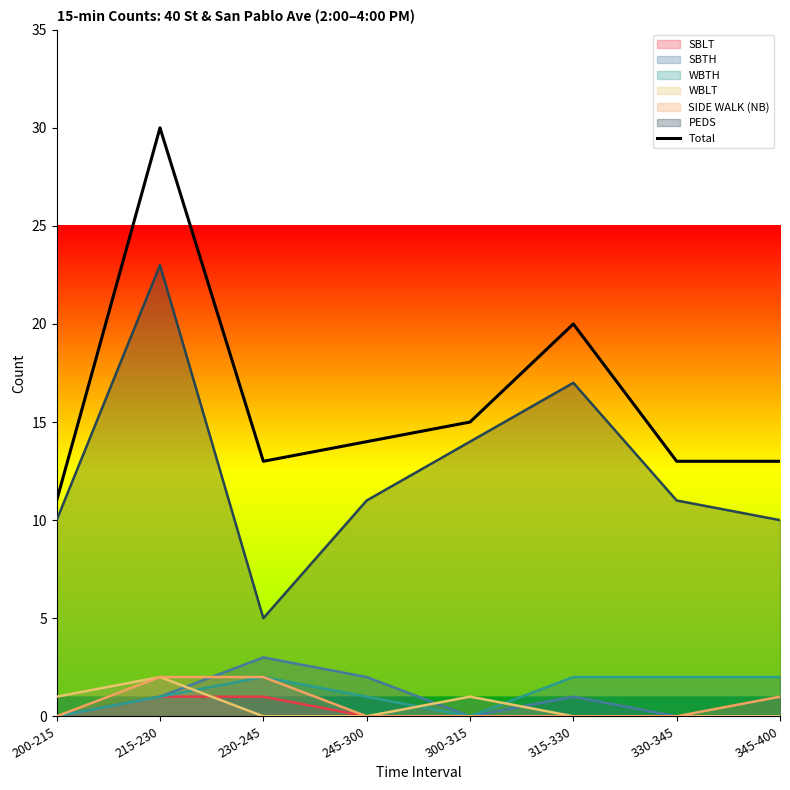

At which category does the chart reach its minimum across all series?

200-215